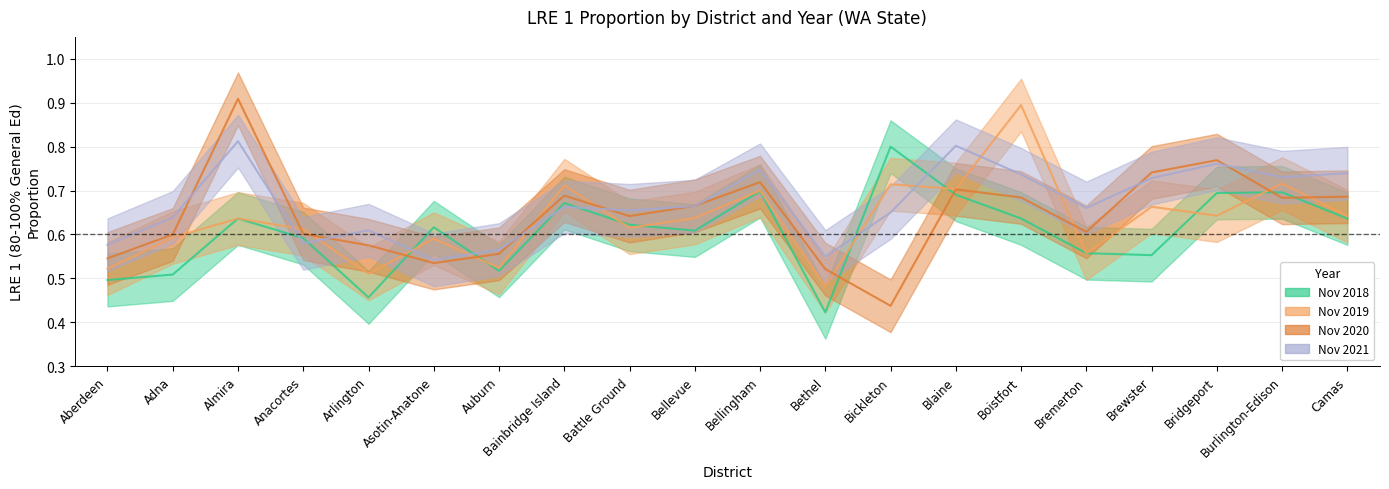

The LRE1 Nov2021 (80-100% Gen Ed) series shows 0.8 at Bridgeport. True or false?

True